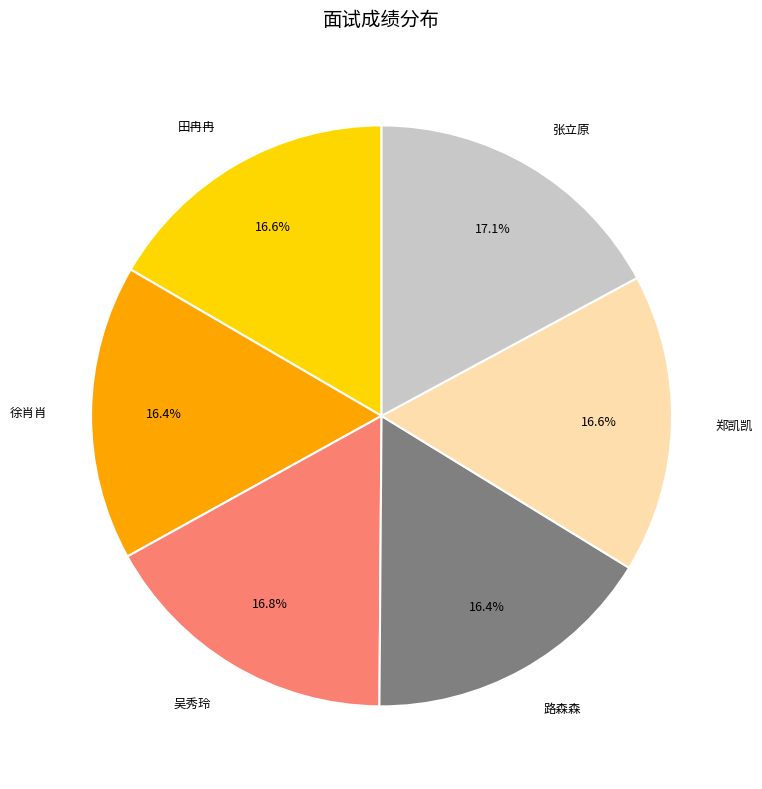

The 郑凯凯 slice represents 17% of the pie. True or false?

True